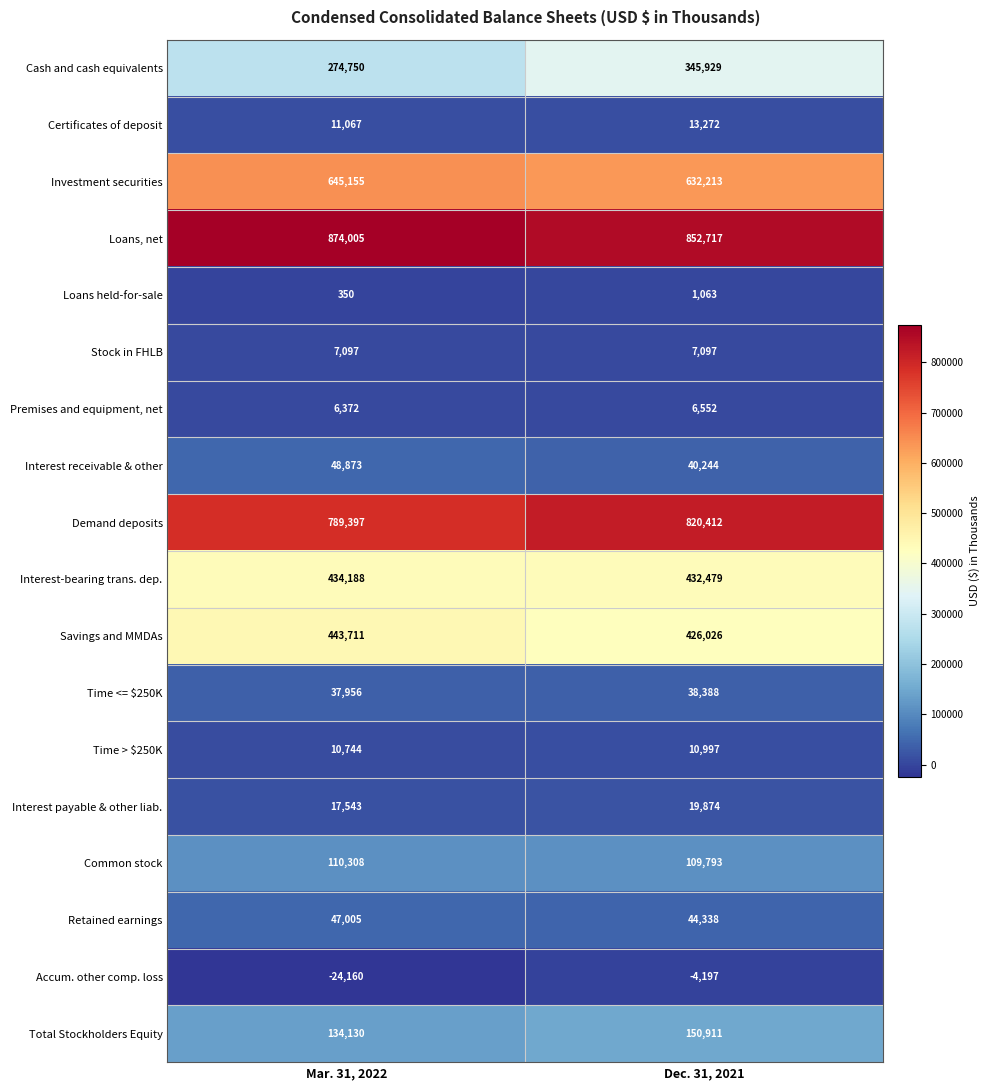

Which series changed the most between Mar. 31, 2022 and Dec. 31, 2021?

Cash and cash equivalents